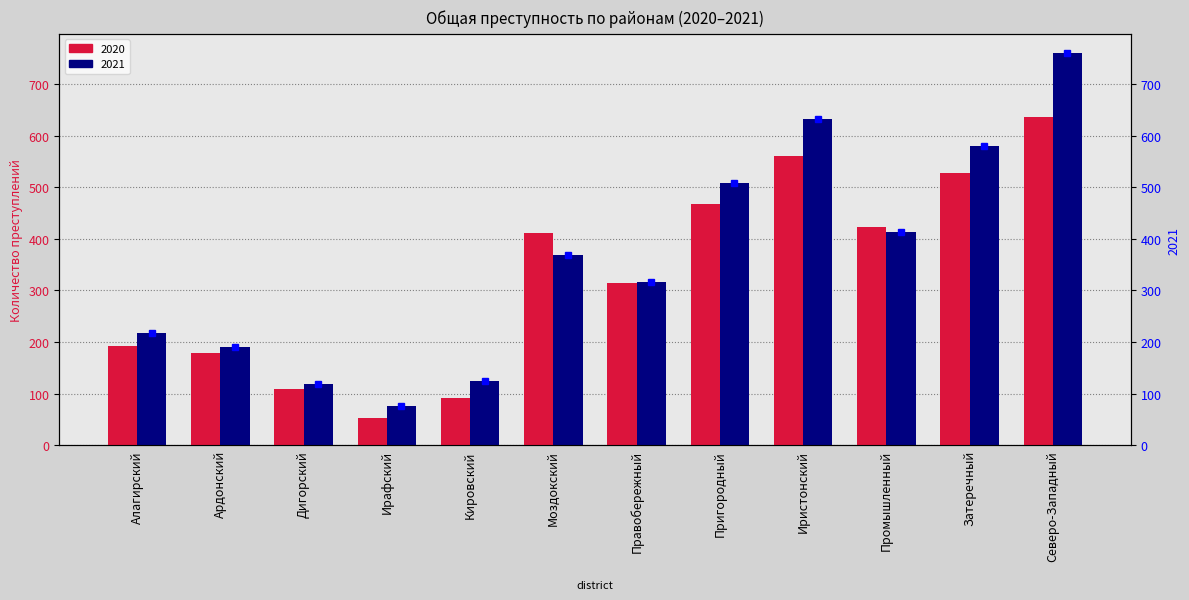

How many data points does each series have?

12